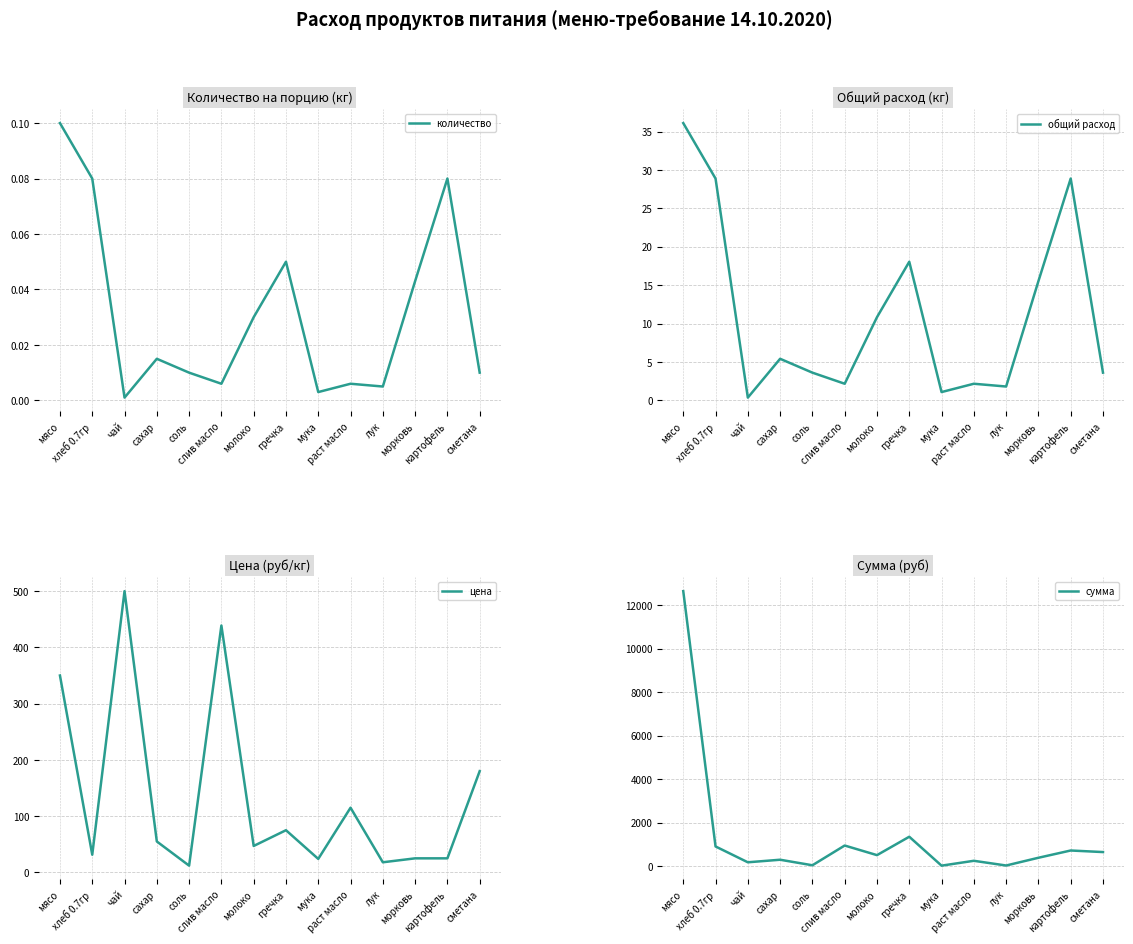

Which has a higher value, лук or молоко?

молоко